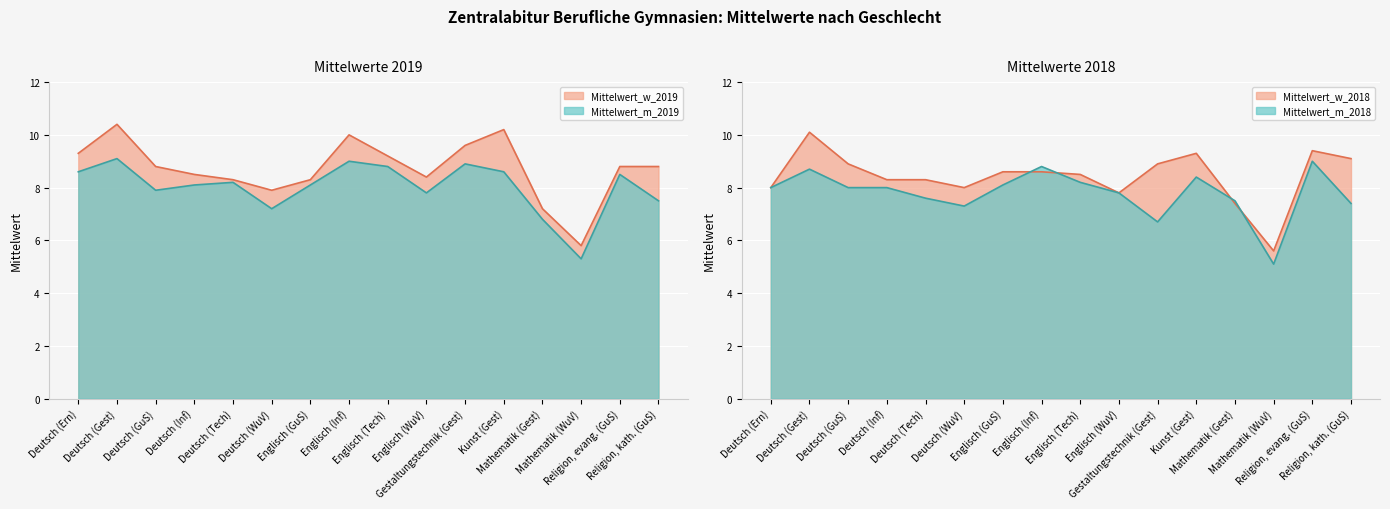

What is the total value across all series at Religion, evang. (GuS)?

35.7